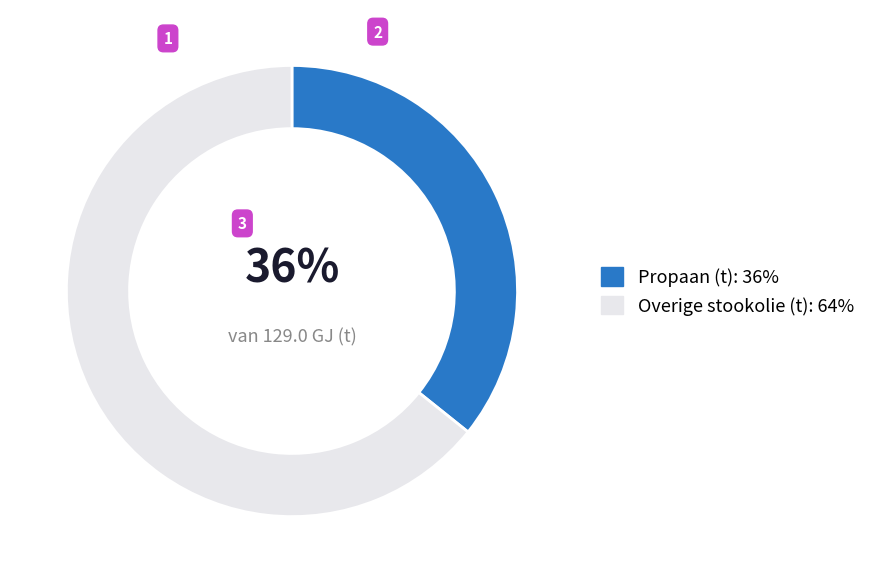

To the nearest percent, what is the average slice percentage?

50%